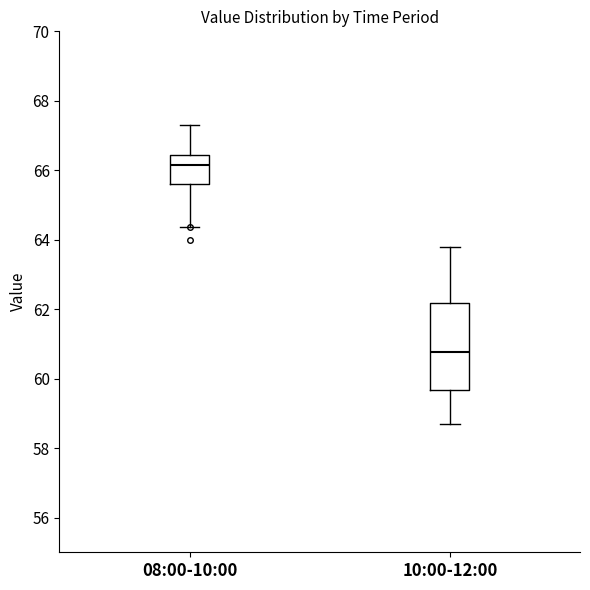

Reading left to right, read every box against the y-axis: the position of its median line, the range the box covers, and the ends of its whiskers. The values are not printed on the chart, so give them approximately, as read against the axis.

08:00-10:00: median 66.2, box 65.6 to 66.4, whiskers 64.4 to 67.2
10:00-12:00: median 60.8, box 59.6 to 62.2, whiskers 58.8 to 63.8